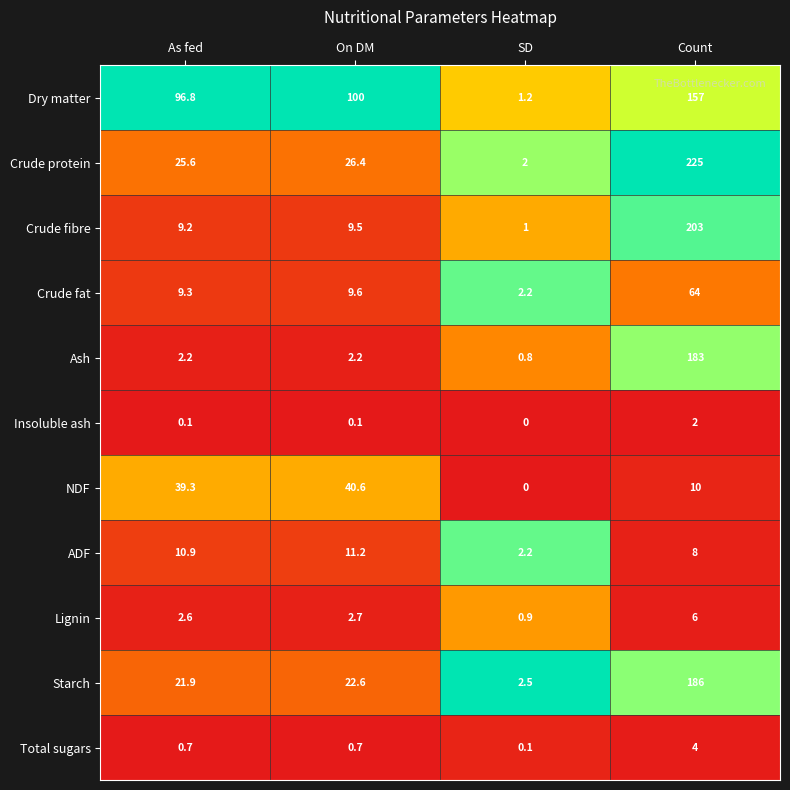

What is the difference between the maximum and second lowest values in the Dry matter series?

60.2